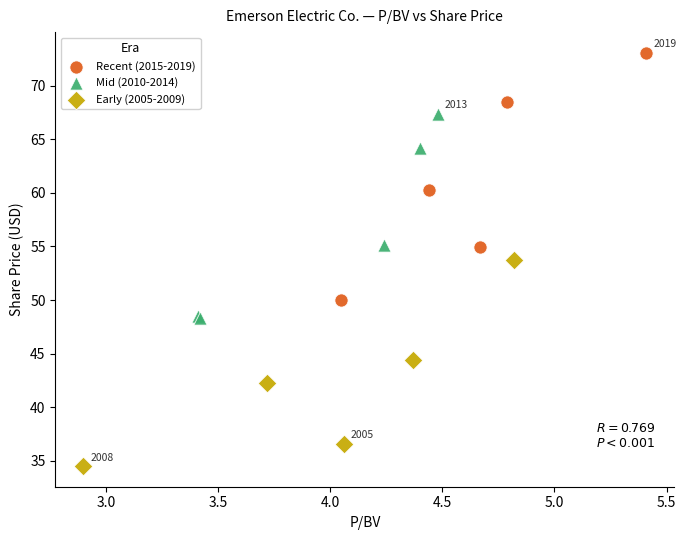

What are all the series names shown in the legend?

Recent (2015-2019), Mid (2010-2014), Early (2005-2009)